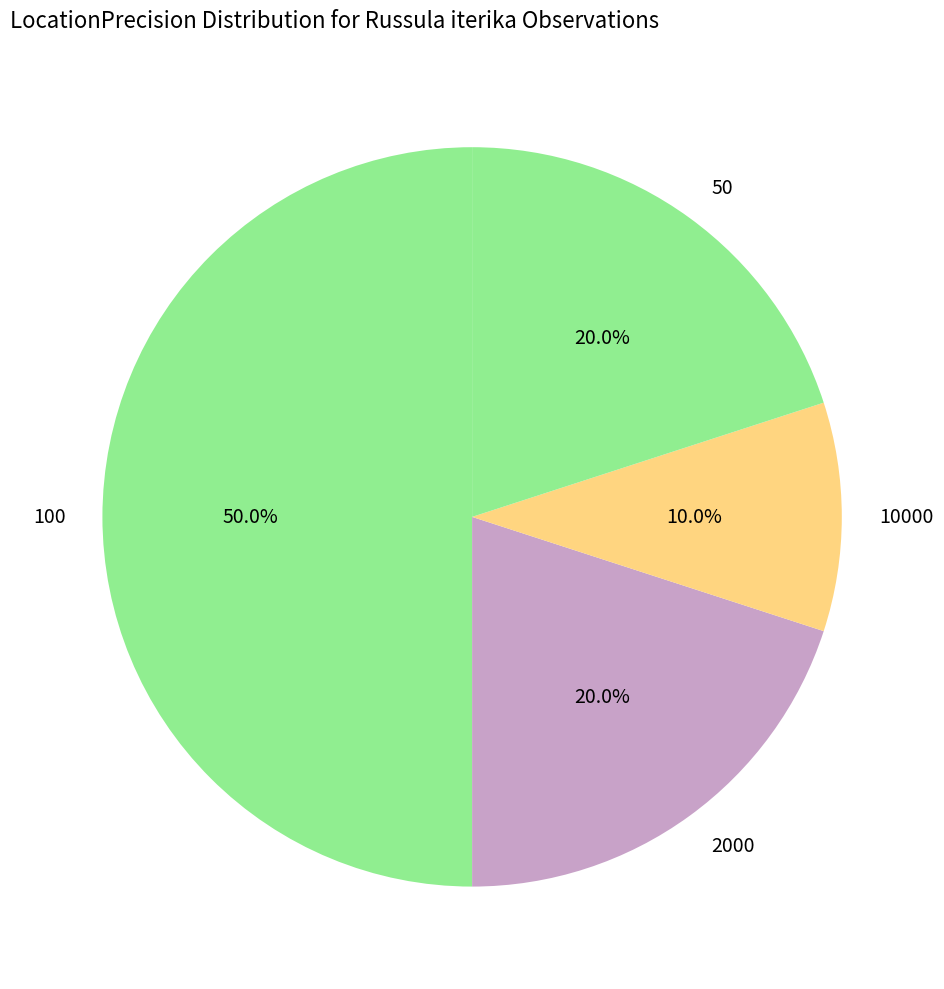

Does 2000 account for over 50% of the chart?

No